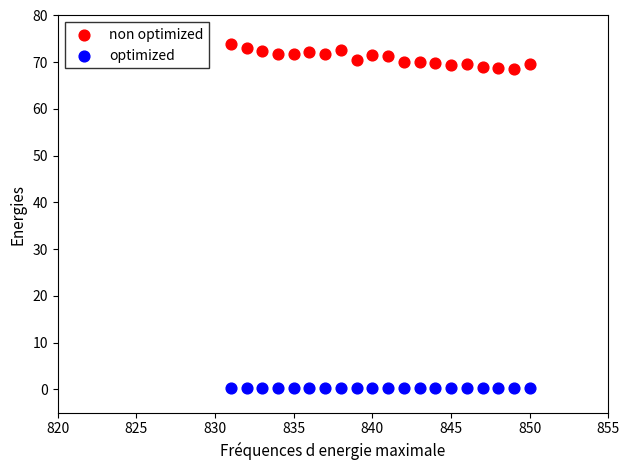

What are all the series names shown in the legend?

non optimized, optimized